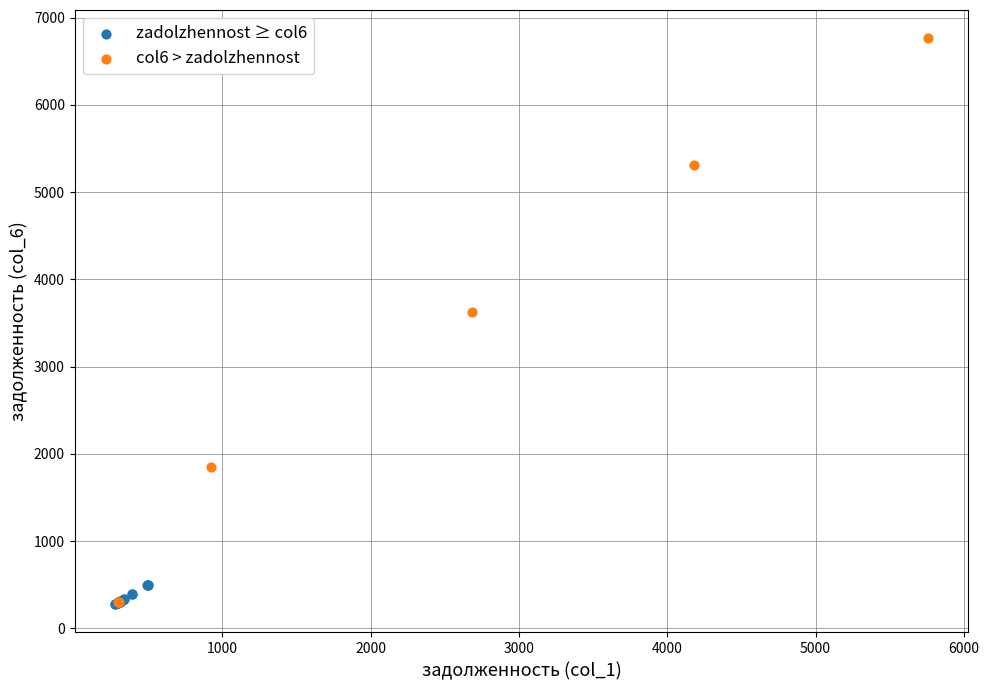

Which series has the largest Y range (max minus min)?

col6 > zadolzhennost